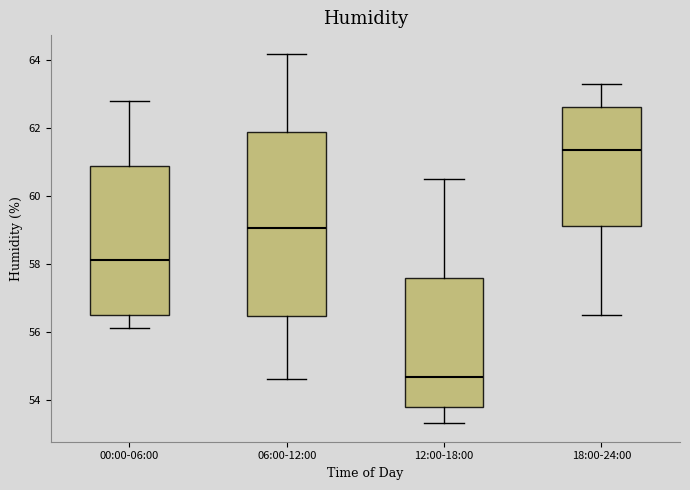

Reading left to right, transcribe this box plot: for each box, give where its median line is, the range the box spans, and where its two whiskers end, as read against the y-axis. The values are not printed on the chart, so give them approximately, as read against the axis.

00:00-06:00: median 58.2, box 56.6 to 61.0, whiskers 56.2 to 62.8
06:00-12:00: median 59.0, box 56.4 to 61.8, whiskers 54.6 to 64.2
12:00-18:00: median 54.6, box 53.8 to 57.6, whiskers 53.4 to 60.6
18:00-24:00: median 61.4, box 59.2 to 62.6, whiskers 56.6 to 63.4